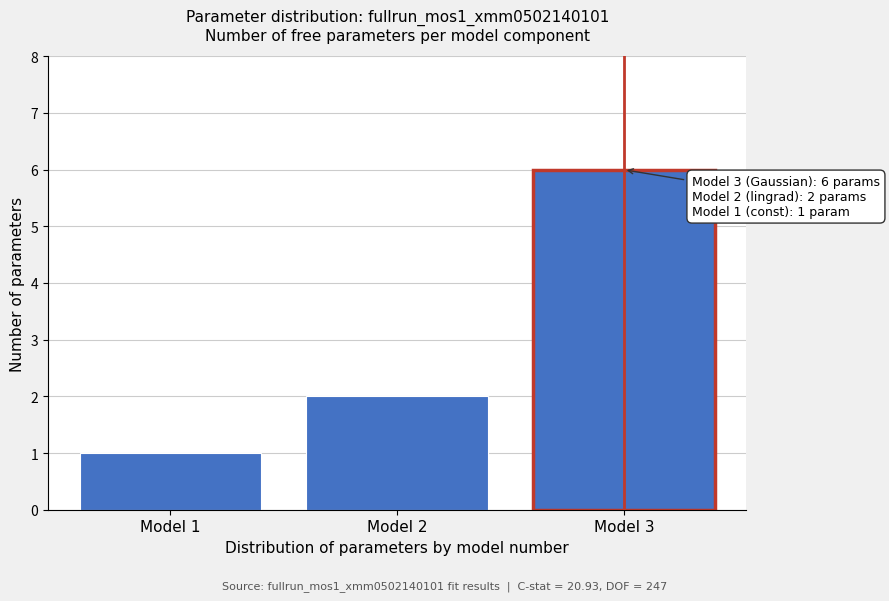

Reading right to left, transcribe all the data shown in this chart.

6	2	1